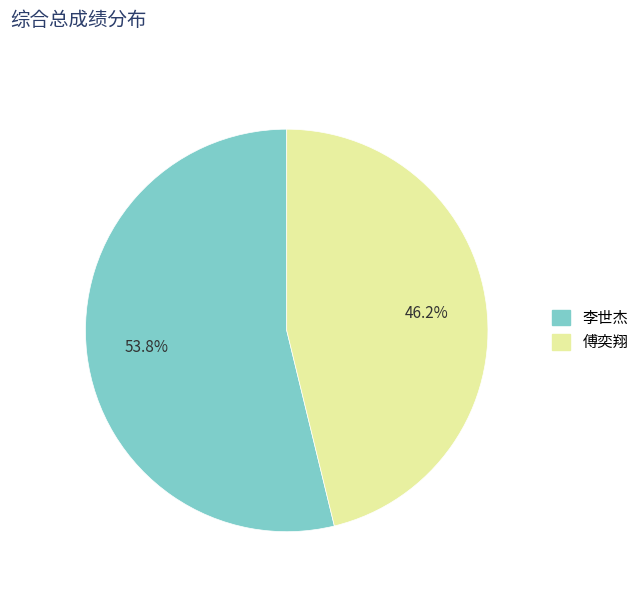

What is the ratio of the value at 李世杰 to the value at 傅奕翔?

1.2